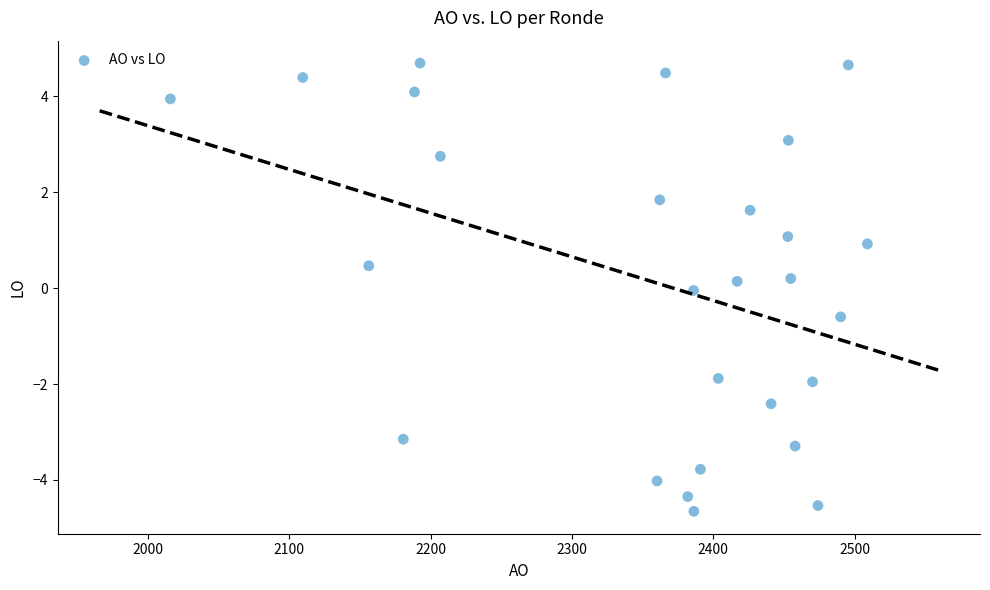

What is the range of Y values (max minus min)?

9.4